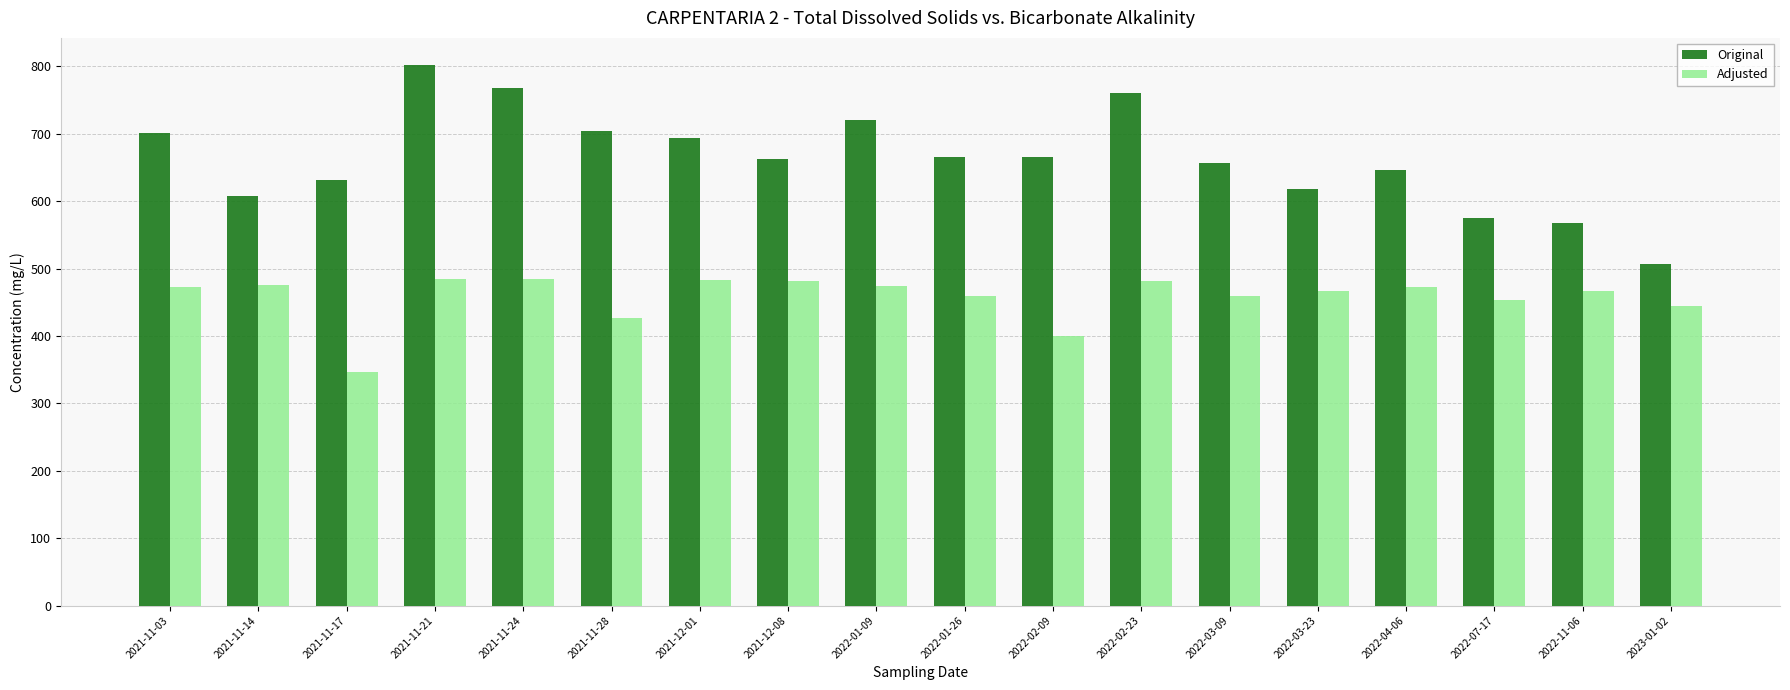

What value does the Adjusted series have at 2021-11-24?

484